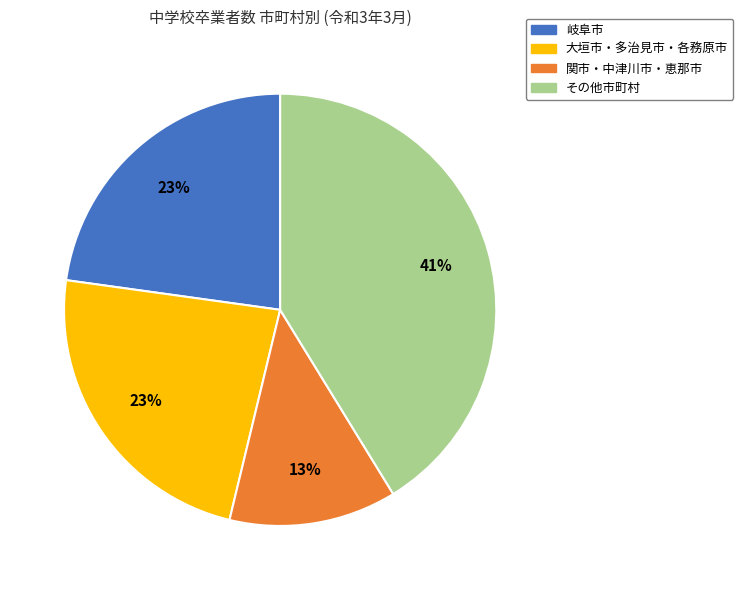

To the nearest percent, what is the average slice percentage?

25%